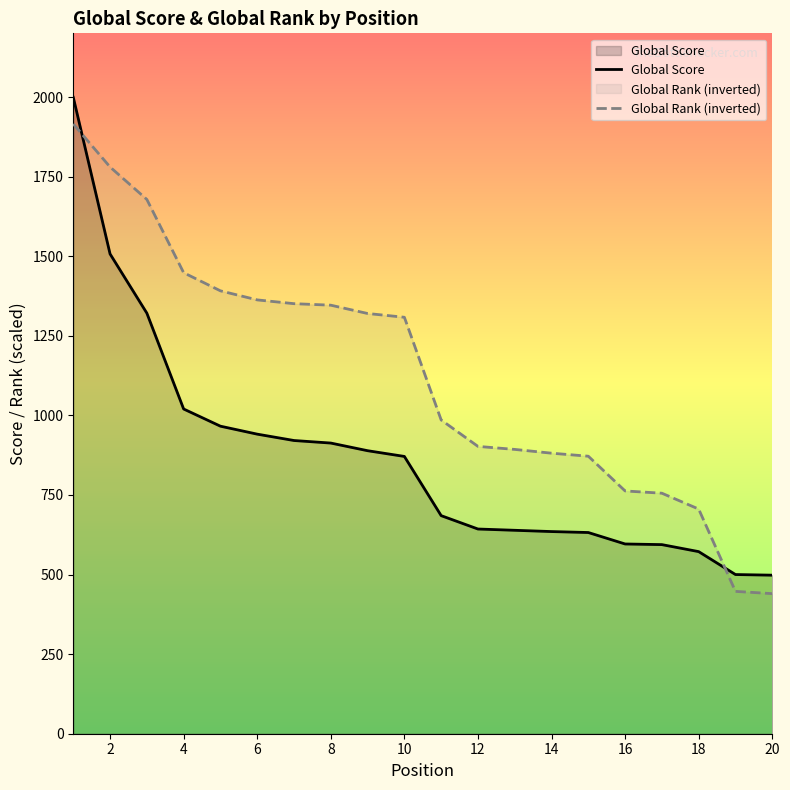

List the series in order of their overall mean, highest first.

Global Rank (inverted), Global Score